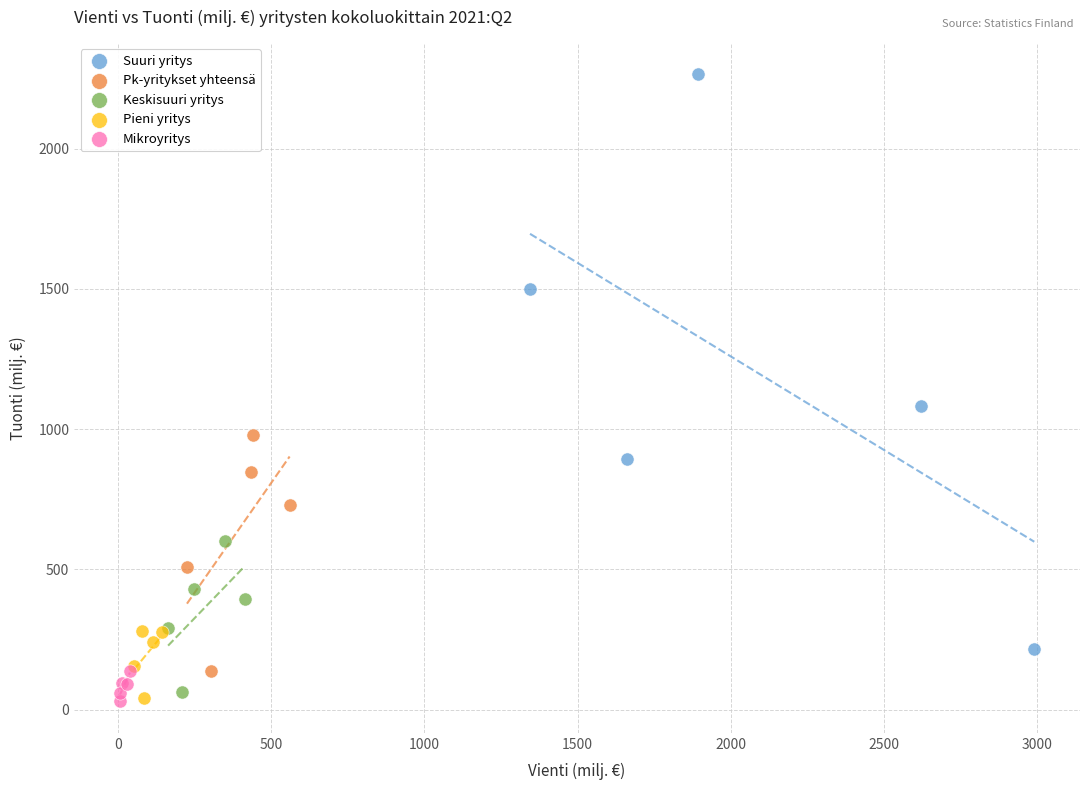

Which series has the widest spread of Y values?

Suuri yritys